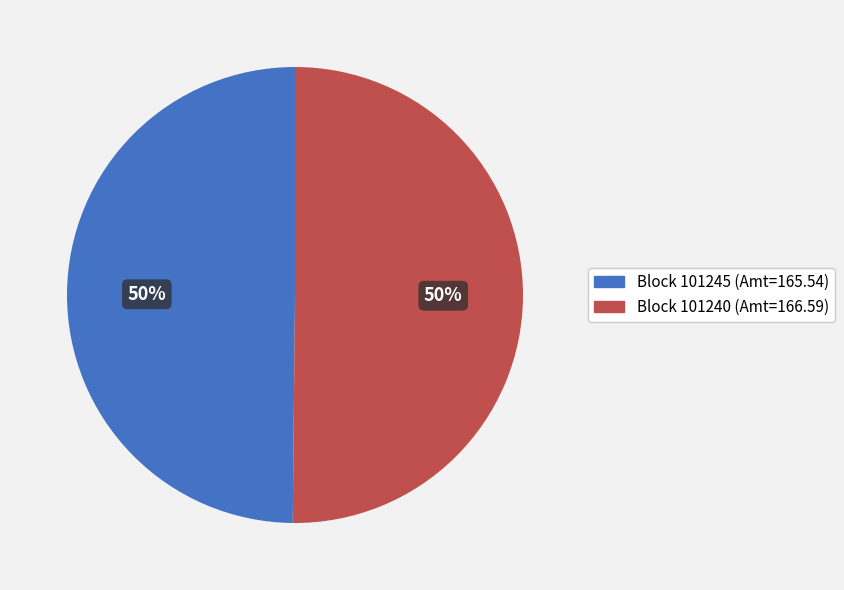

To the nearest percent, what is the average slice percentage?

50%